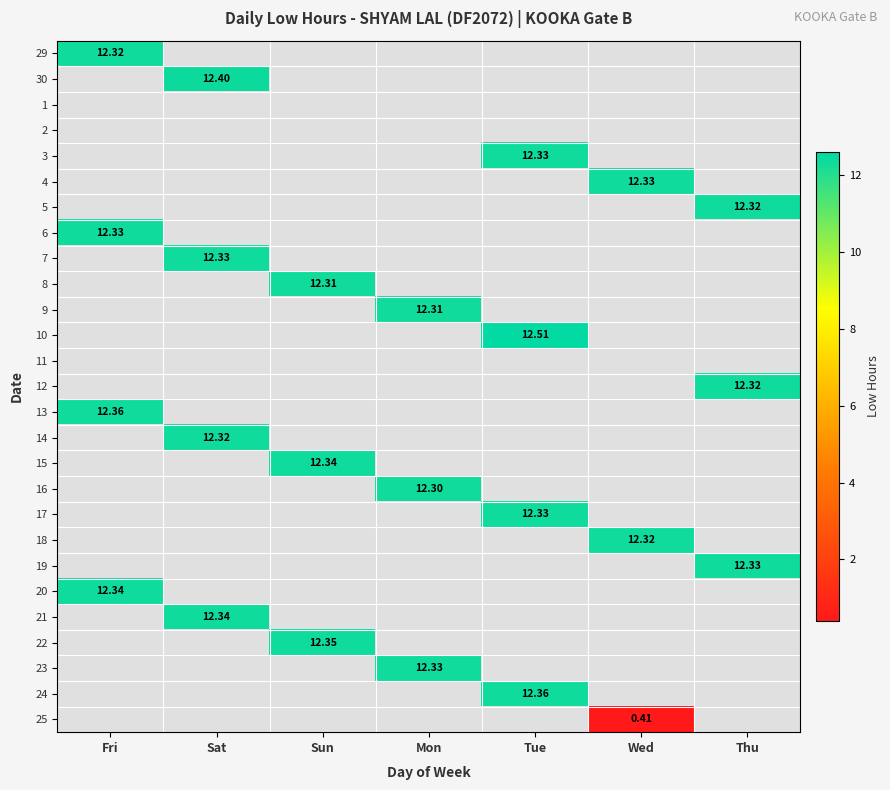

What is the total value across all series at Tue?

49.5